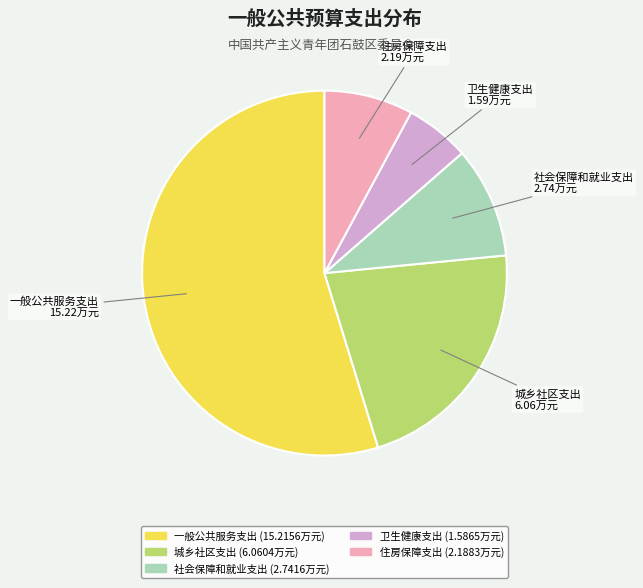

True or false: 一般公共服务支出 accounts for 55% of the total.

True